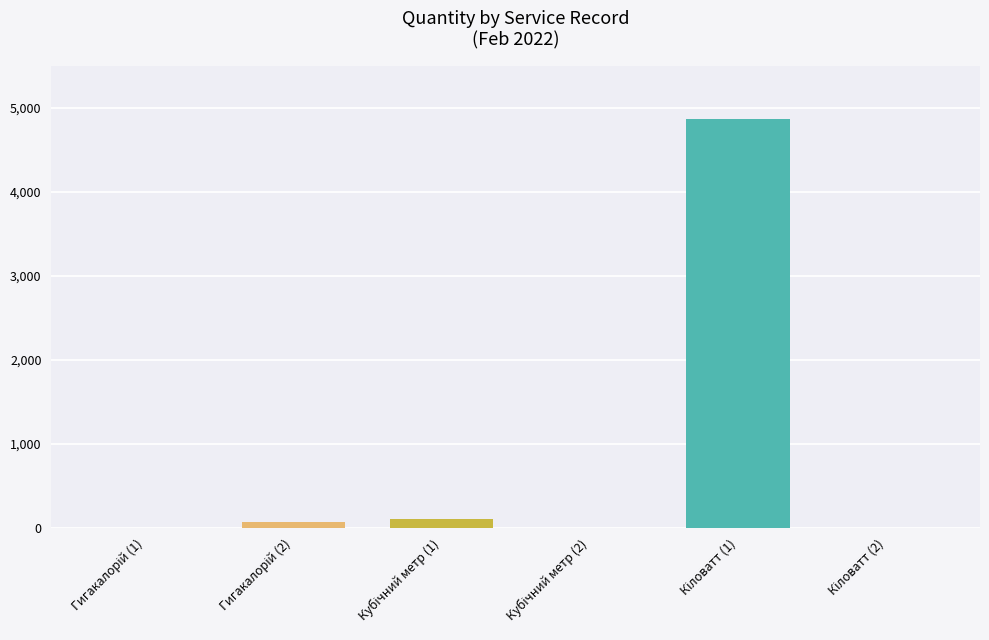

Reading right to left, list all the values displayed in this chart.

0.0	4862.0	5.0	104.0	67.4	0.0